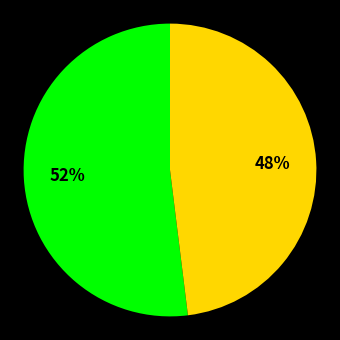

Does any single category account for the majority?

Yes